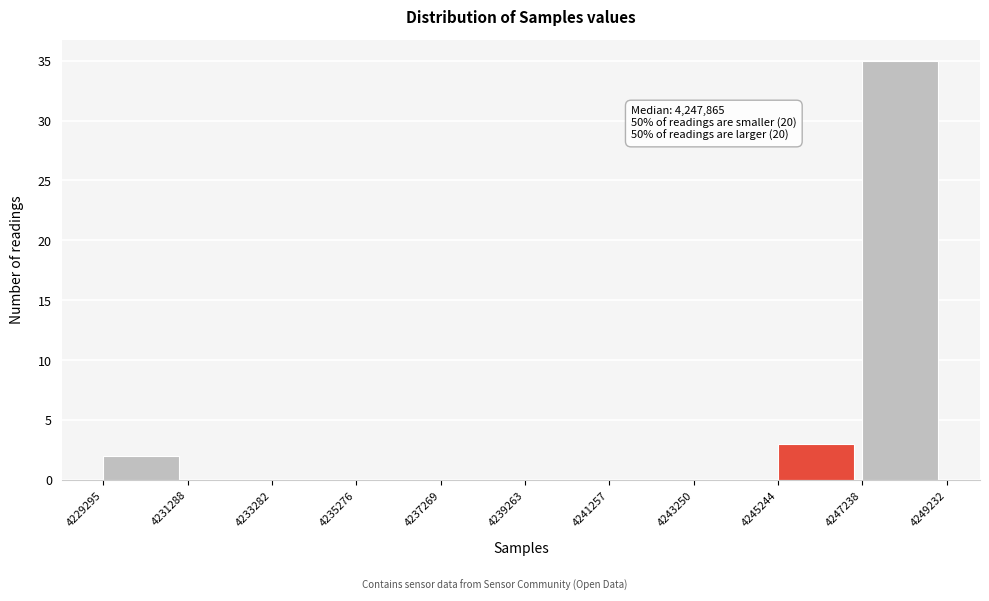

Which range on the x-axis has the tallest bar?

4247238 to 4249232